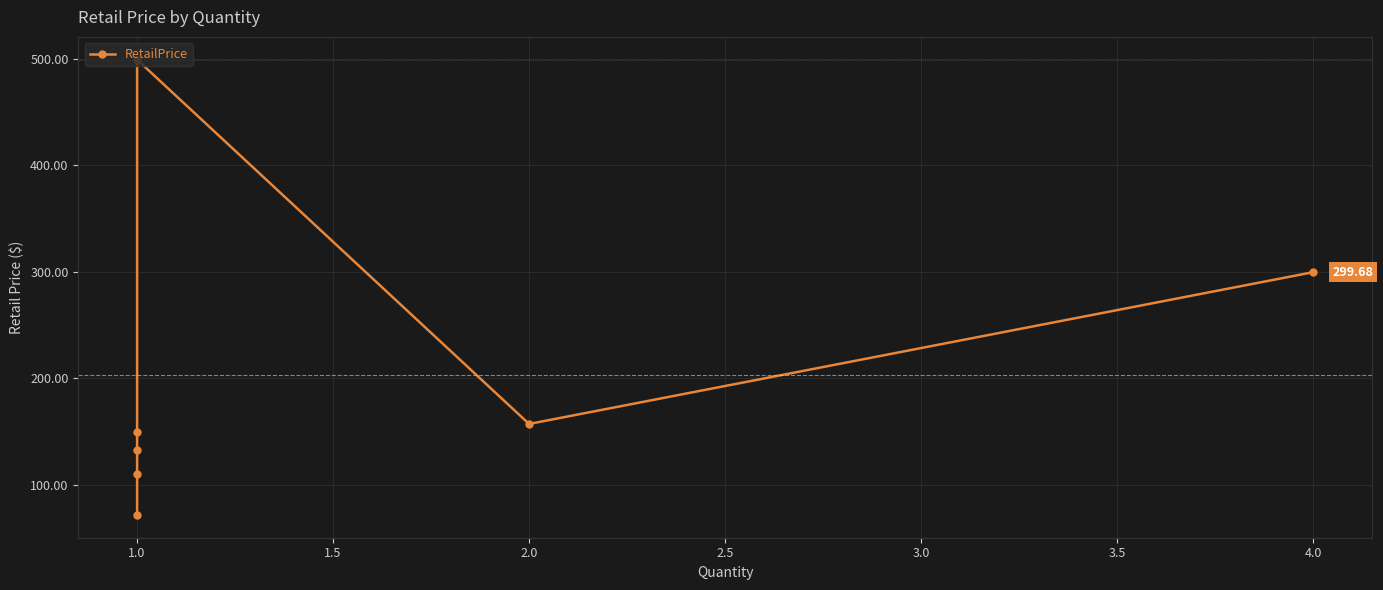

What is the average value?

203.1